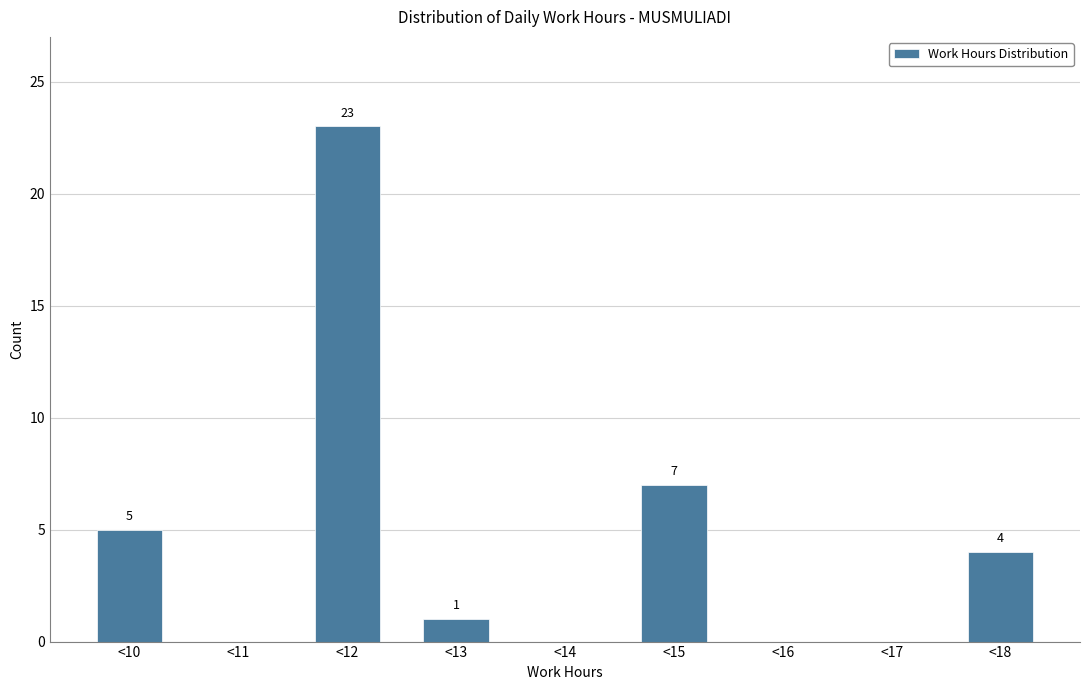

Reading left to right, what are all the values shown in this chart?

<10=5	<11=0	<12=23	<13=1	<14=0	<15=7	<16=0	<17=0	<18=4